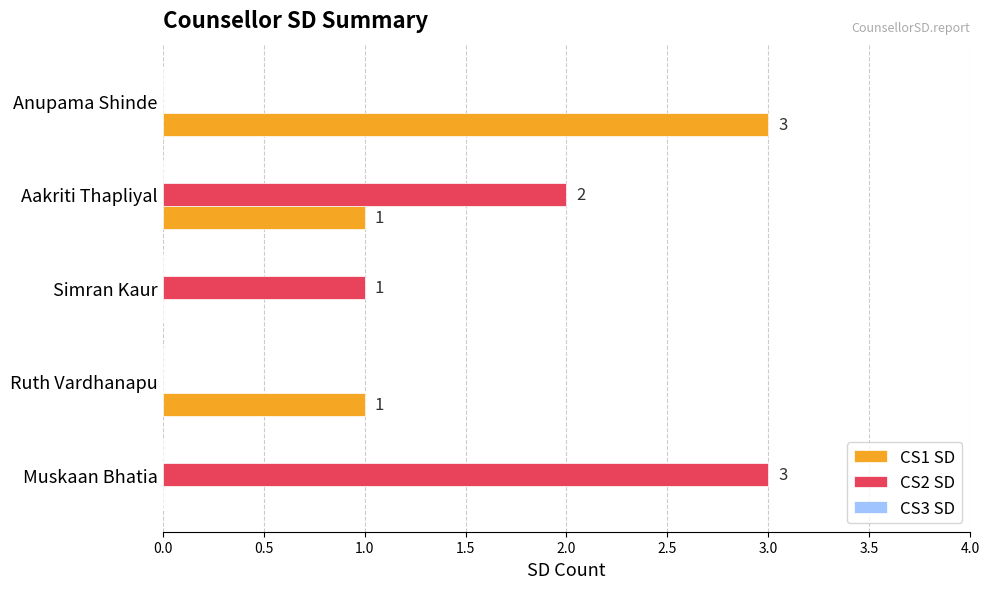

Between Ruth Vardhanapu and Aakriti Thapliyal, which series saw the biggest shift?

CS2 SD